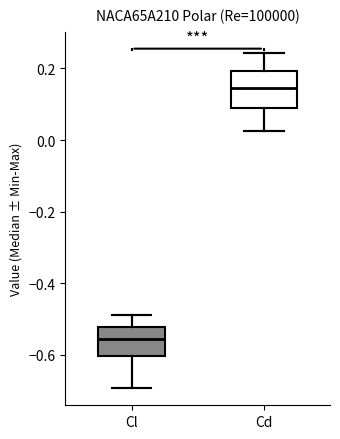

Which box's median line is the lowest?

Cl